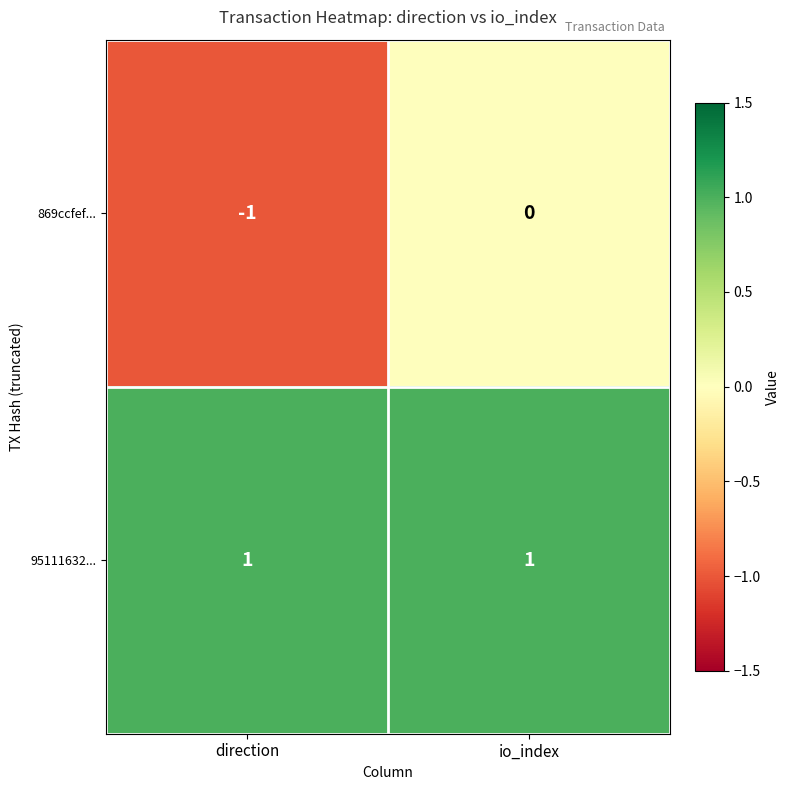

The value of 869ccfef... at io_index is 0. True or false?

True